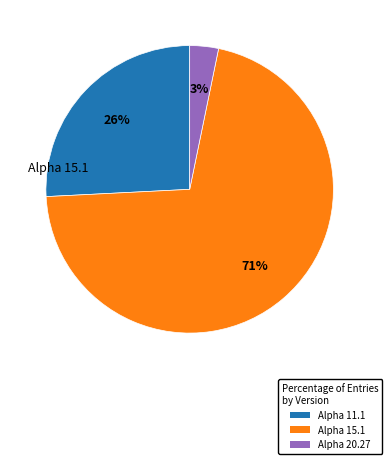

To the nearest percent, what portion does Alpha 15.1 represent?

71%